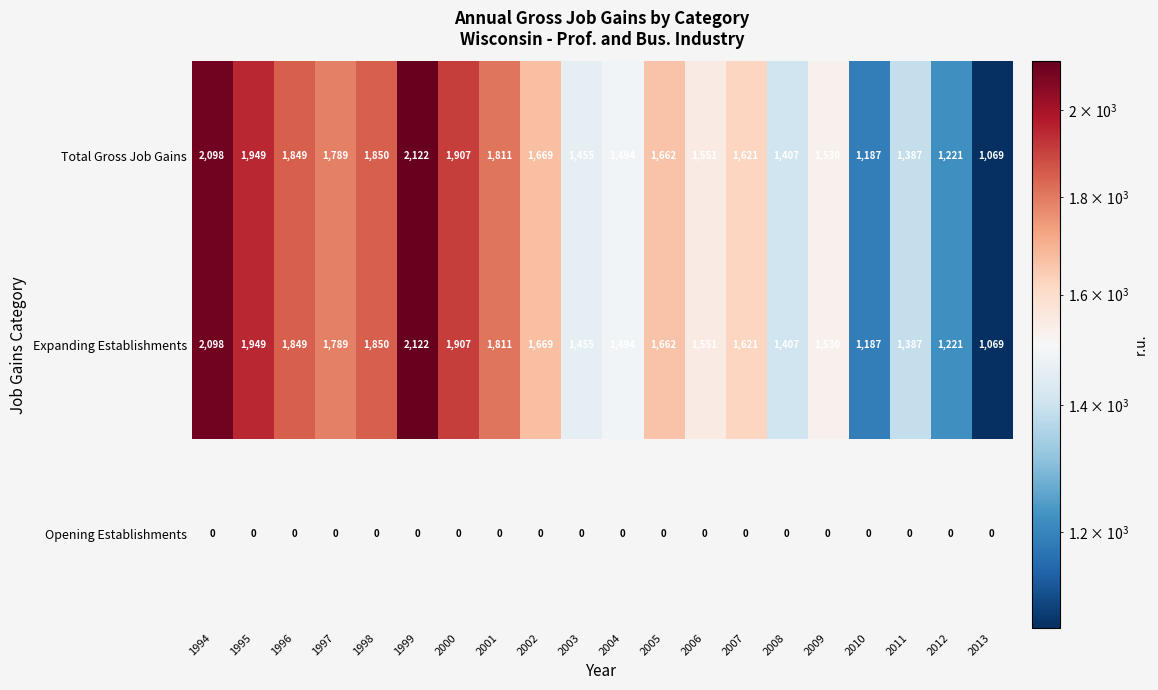

List the labels in order of Expanding Establishments value, smallest first.

2013, 2010, 2012, 2011, 2008, 2003, 2004, 2009, 2006, 2007, 2005, 2002, 1997, 2001, 1996, 1998, 2000, 1995, 1994, 1999